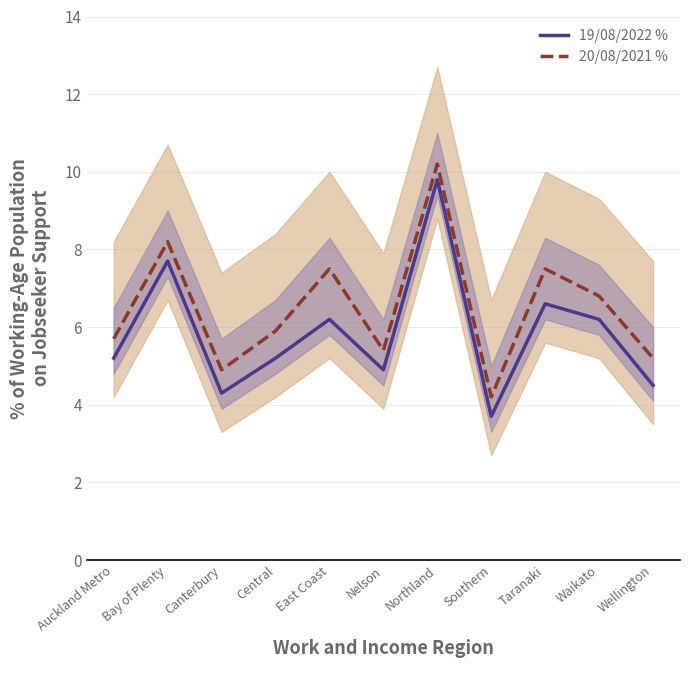

The value of 19/08/2022 % at Bay of Plenty is 7.7. True or false?

True